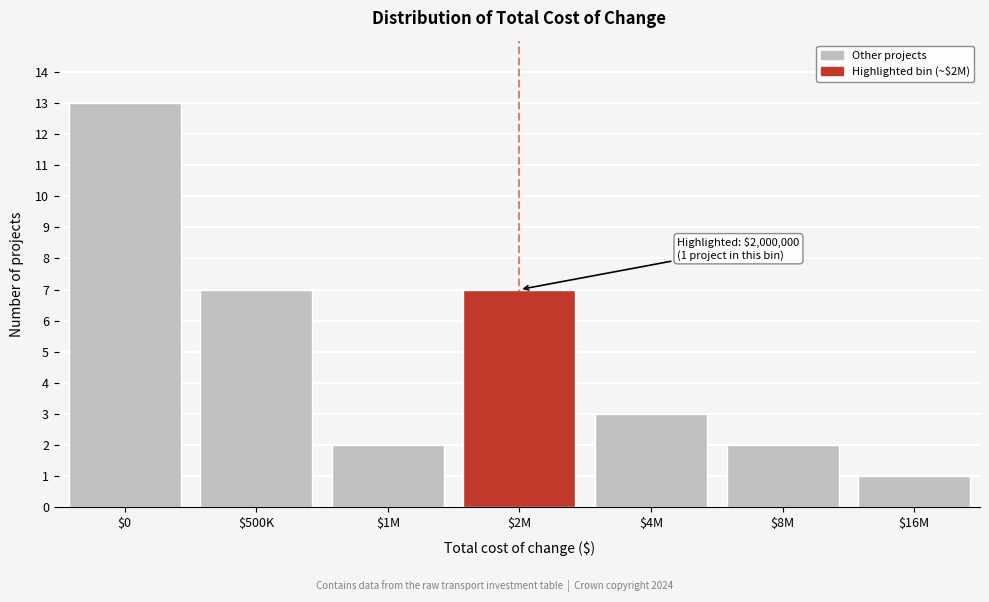

Reading left to right, what are all the values shown in this chart?

13	7	2	7	3	2	1